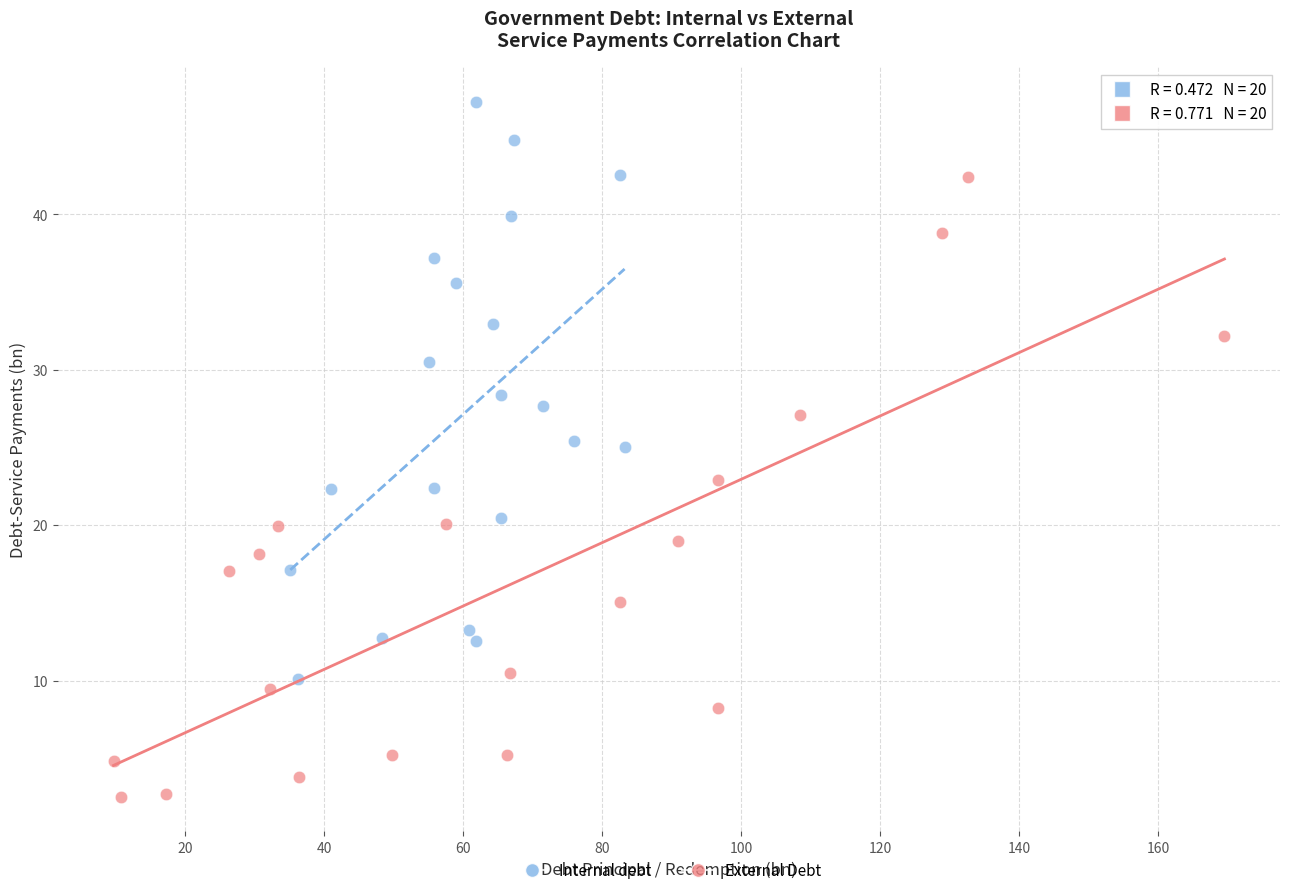

Which series contains the lowest Y value?

External Debt